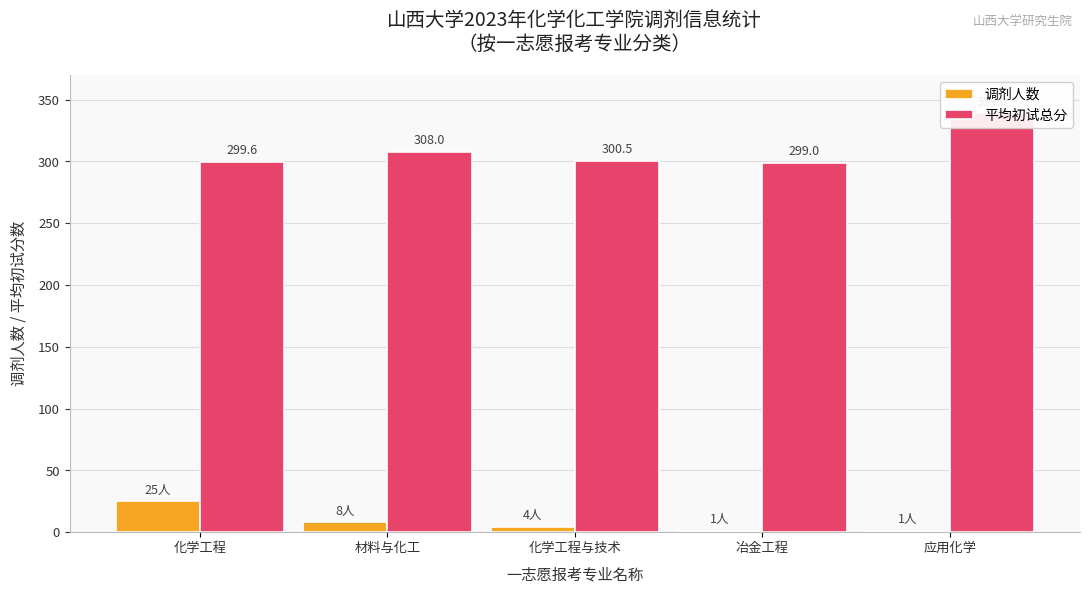

Does the chart contain stacked bars?

No